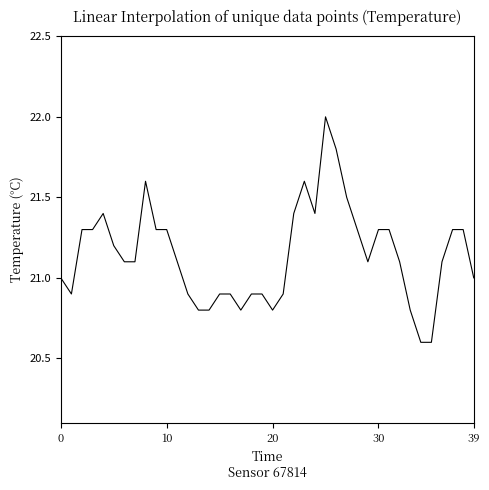

What is the maximum value shown in the chart?

22.0